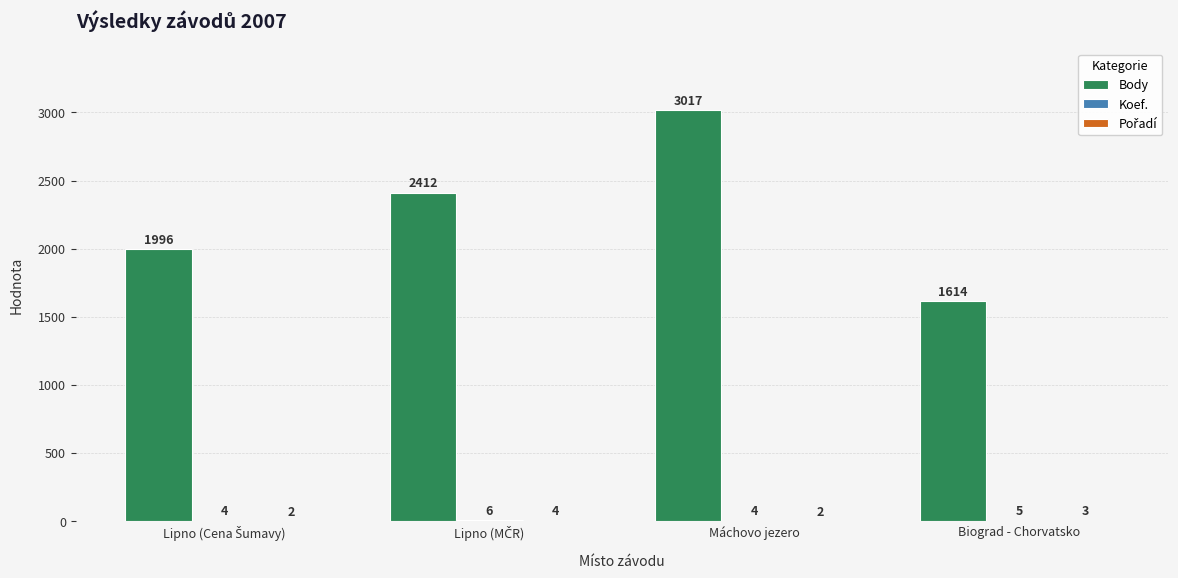

Is it true that Body equals 1986 at Máchovo jezero?

False